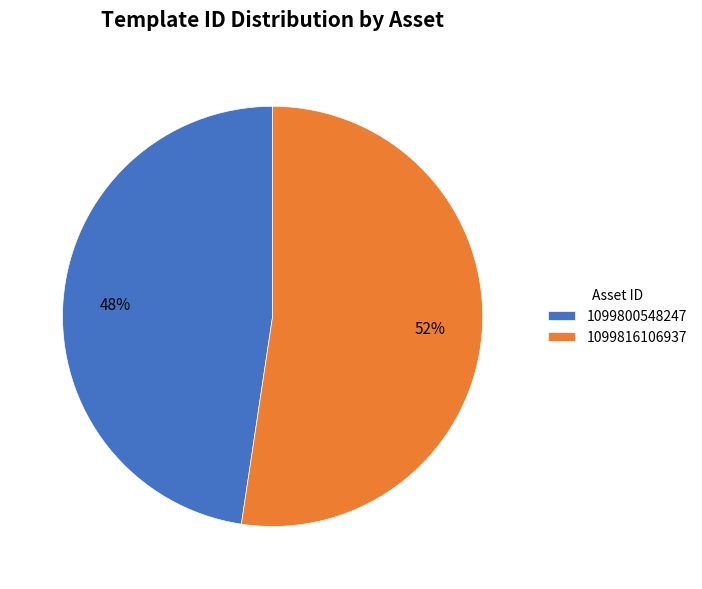

Which has a higher value, 1099800548247 or 1099816106937?

1099816106937